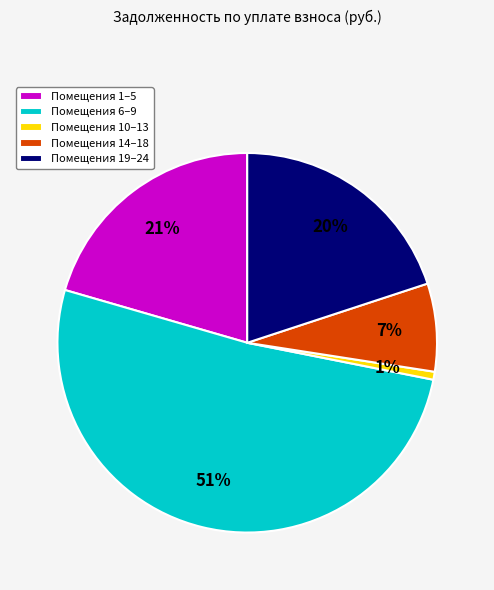

Which has a higher value, Помещения 14–18 or Помещения 10–13?

Помещения 14–18